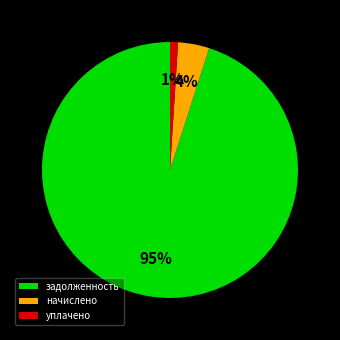

Which category has the smallest portion of the pie?

уплачено